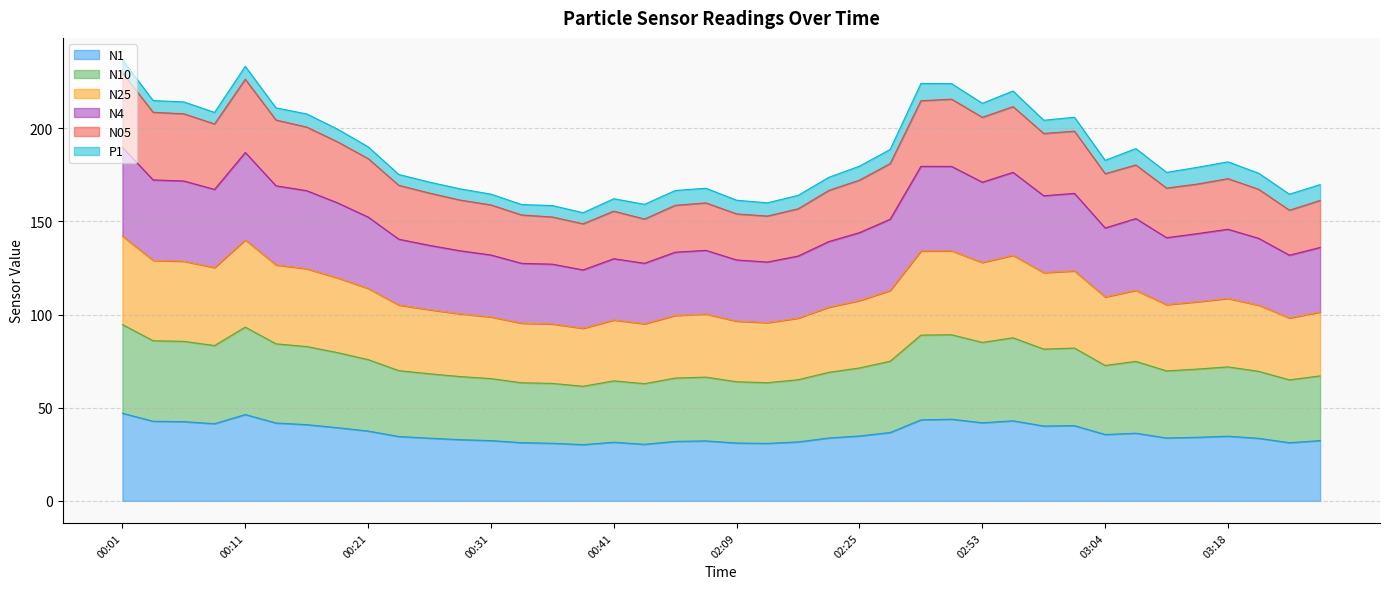

How many lines are shown in the chart?

6